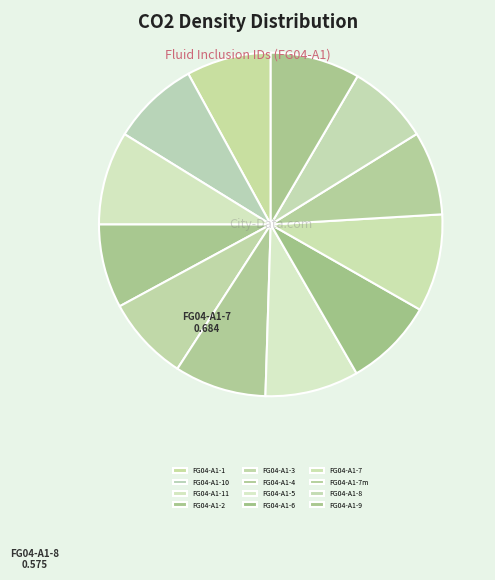

Which category has the smallest portion of the pie?

FG04-A1-8